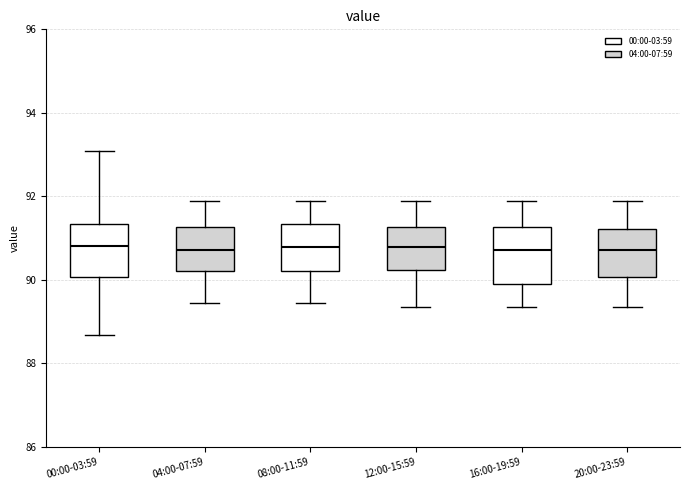

Where does the lower whisker of the box for 00:00-03:59 end on the y-axis? The values are not printed on the chart, so give them approximately, as read against the axis.

88.6